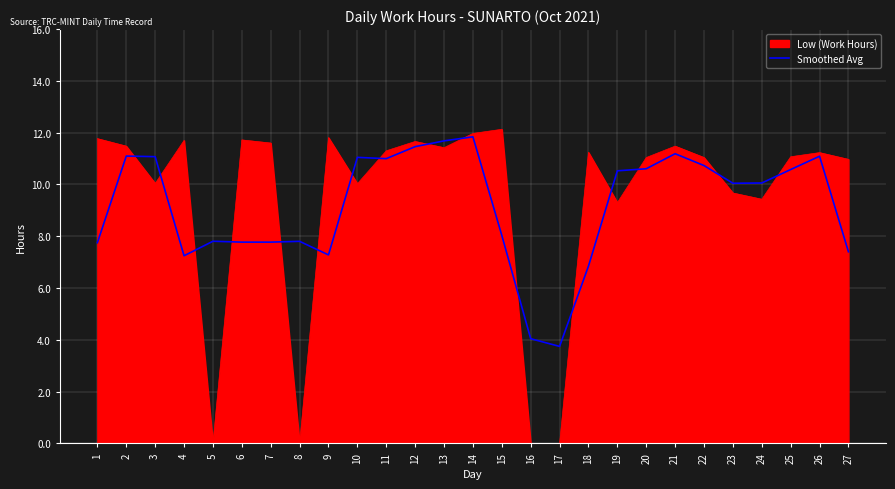

Which series changed the most between 3 and 24?

Smoothed Avg